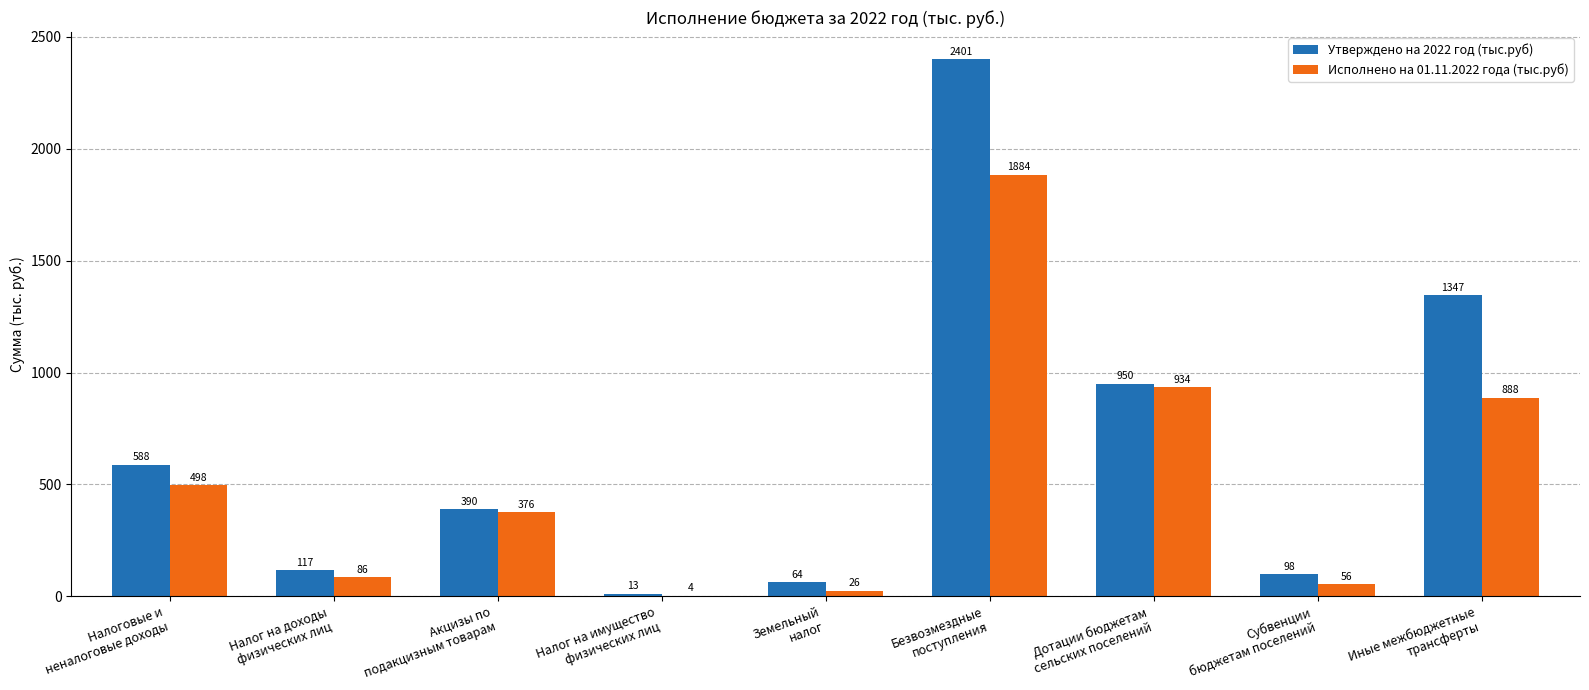

What is the maximum value shown in the chart?

2400.9